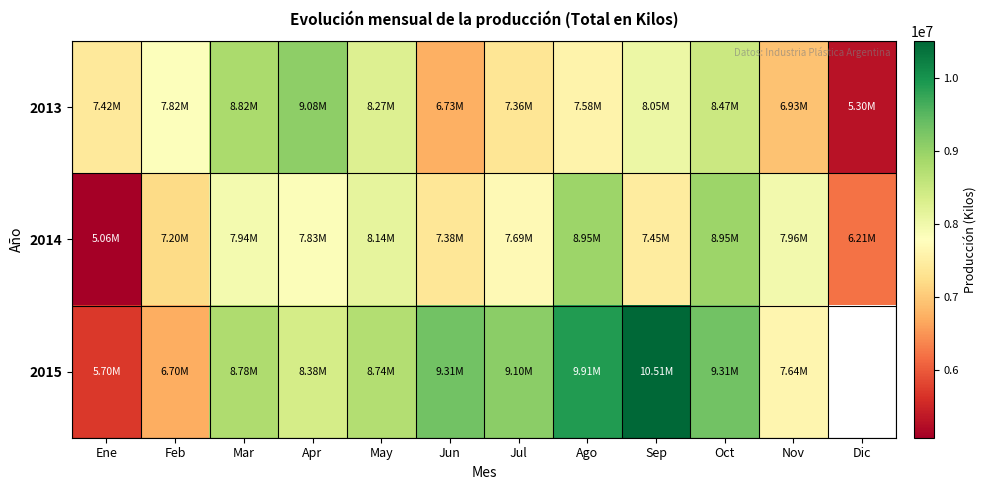

List the labels in order of 2014 value, smallest first.

Ene, Dic, Feb, Jun, Sep, Jul, Apr, Mar, Nov, May, Ago, Oct